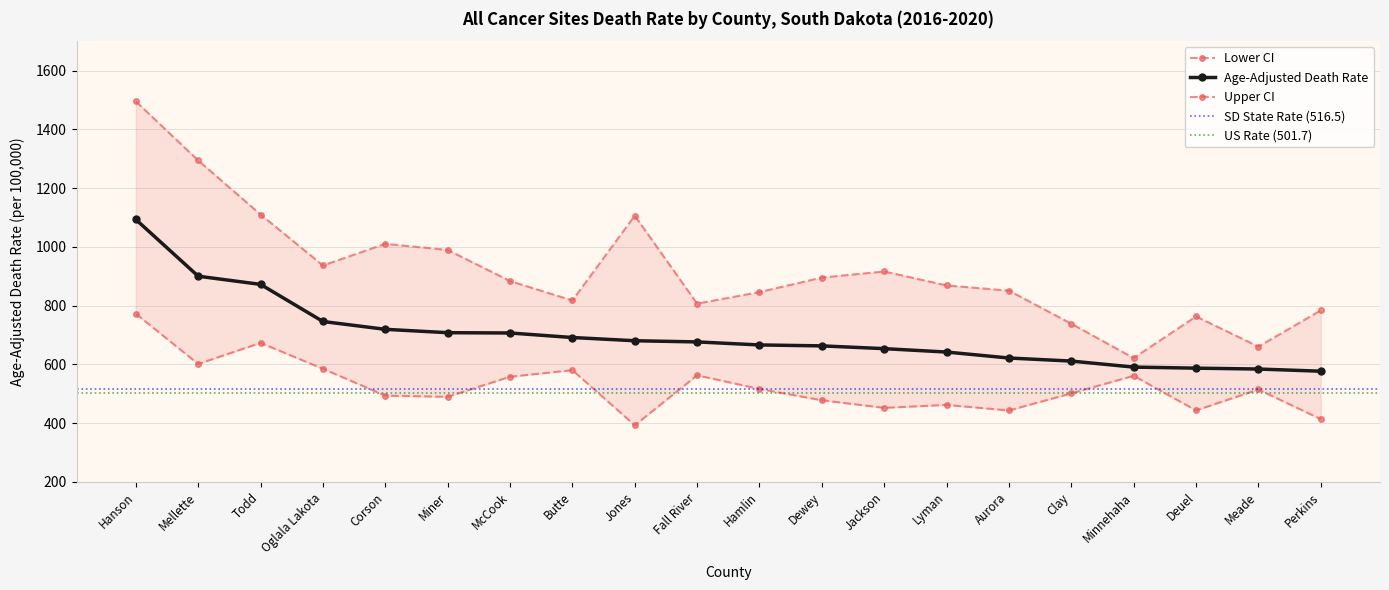

Reading left to right, list all the values displayed in this chart.

Age-Adjusted Death Rate: Hanson=1093.1	Mellette=900.1	Todd=872.2	Oglala Lakota=745.9	Corson=719.3	Miner=707.8	McCook=706.8	Butte=691.4	Jones=680.4	Fall River=676.4	Hamlin=666.1	Dewey=662.9	Jackson=653.5	Lyman=641.9	Aurora=621.6	Clay=611.2	Minnehaha=590.7	Deuel=587.1	Meade=584.1	Perkins=576.7
Lower CI: Hanson=772.1	Mellette=601.3	Todd=673.1	Oglala Lakota=585.0	Corson=493.5	Miner=489.6	McCook=557.9	Butte=580.3	Jones=392.6	Fall River=562.8	Hamlin=516.2	Dewey=477.9	Jackson=452.0	Lyman=462.0	Aurora=443.1	Clay=501.3	Minnehaha=561.1	Deuel=443.3	Meade=514.5	Perkins=413.6
Upper CI: Hanson=1495.1	Mellette=1294.2	Todd=1110.0	Oglala Lakota=936.5	Corson=1010.2	Miner=989.5	McCook=883.6	Butte=817.4	Jones=1106.0	Fall River=806.7	Hamlin=846.0	Dewey=895.4	Jackson=916.1	Lyman=868.7	Aurora=850.9	Clay=738.3	Minnehaha=621.4	Deuel=763.1	Meade=660.4	Perkins=783.7